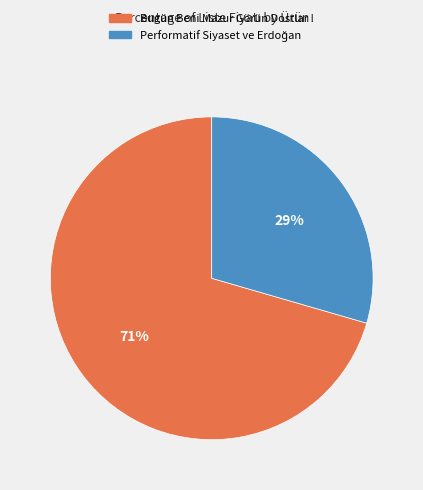

To the nearest percent, what is the average slice percentage?

50%